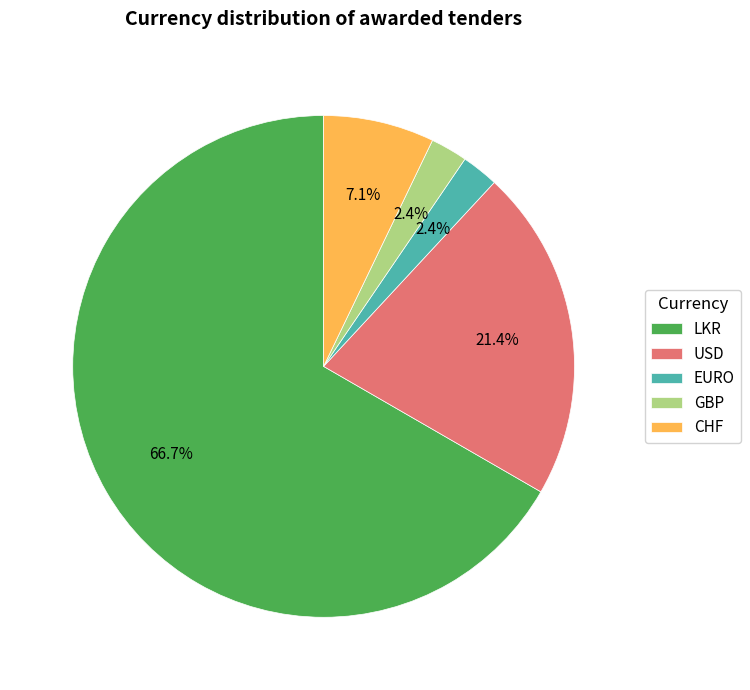

How many slices are in this pie chart?

5